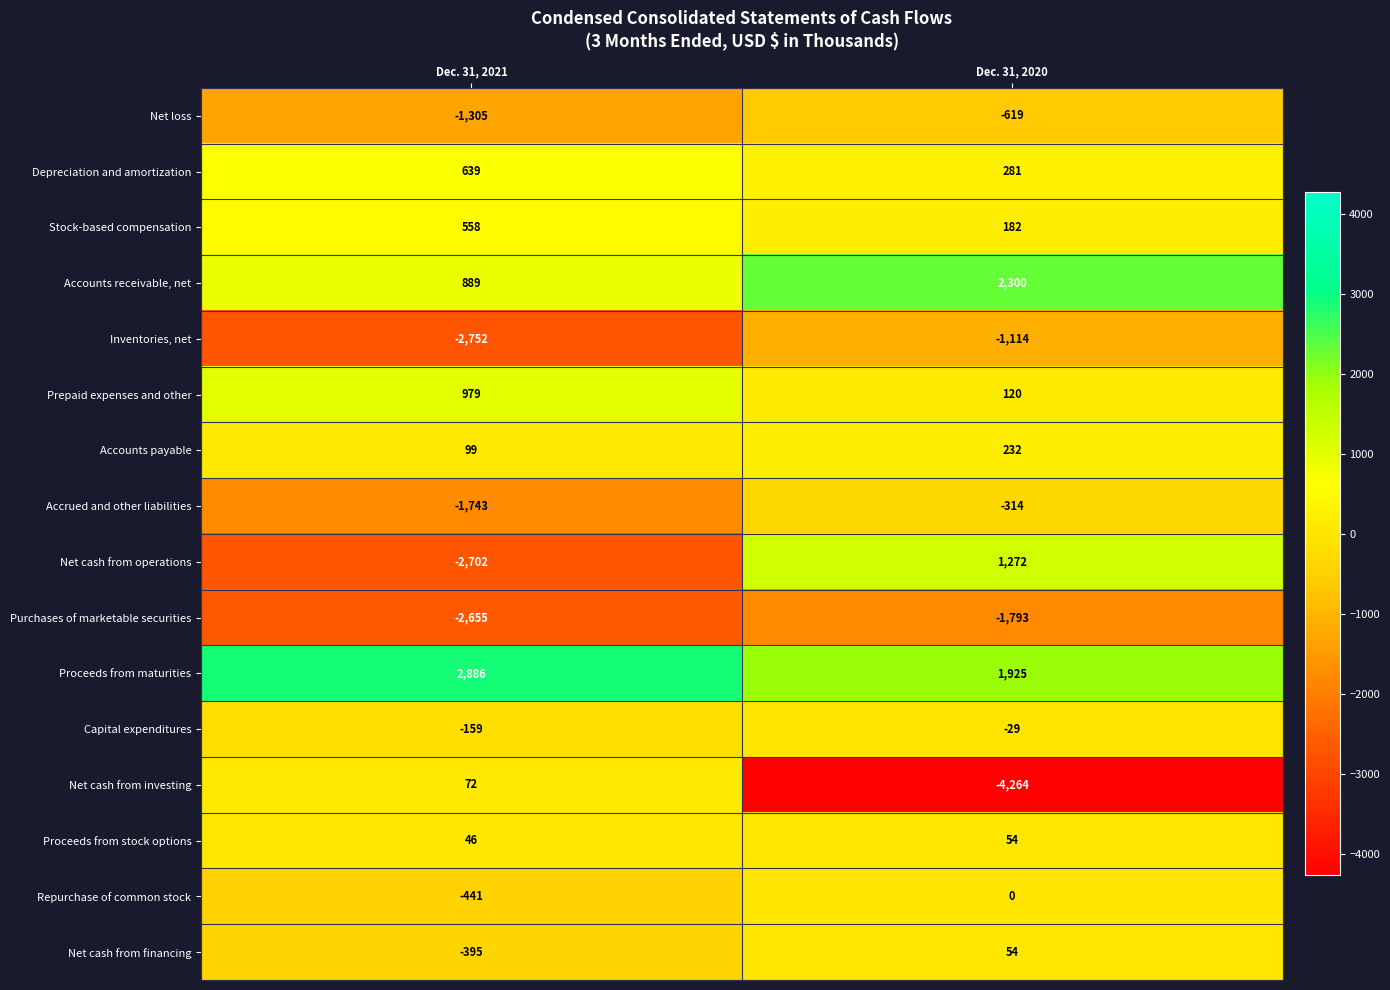

What is the smallest value displayed?

-4264